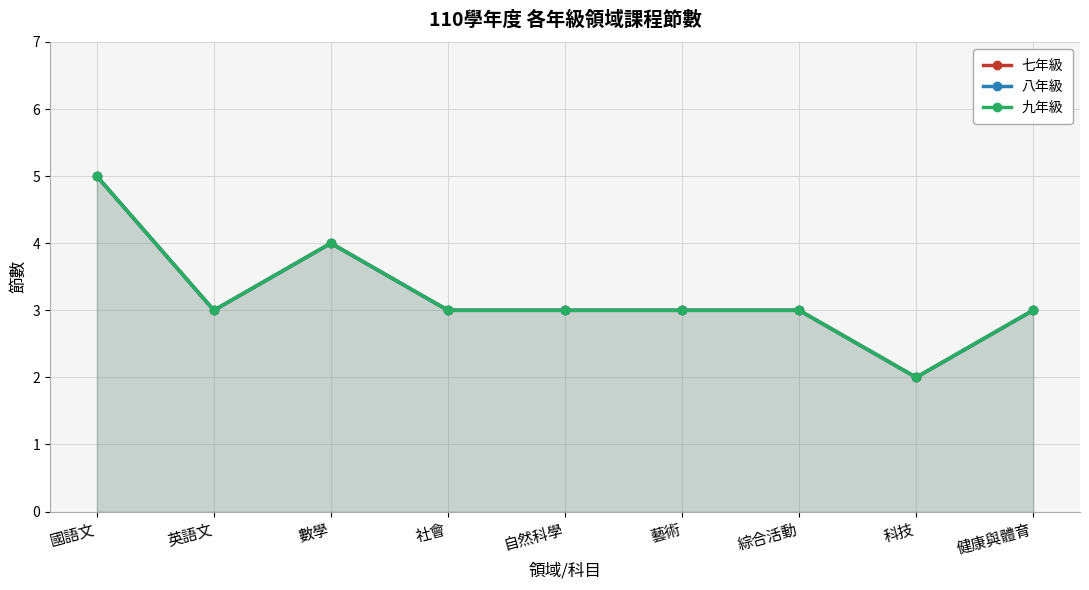

What is the label of the 2nd point from the left?

英語文